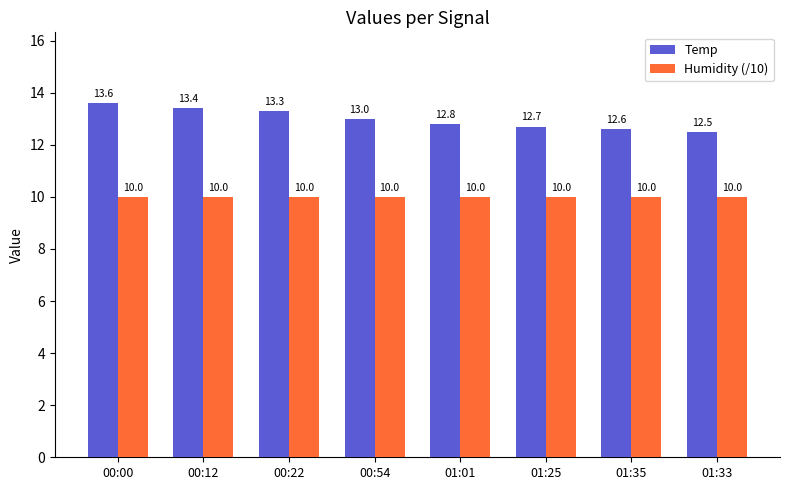

Is the value of Humidity (/10) at 00:12 greater than the value of Temp at 00:00?

No